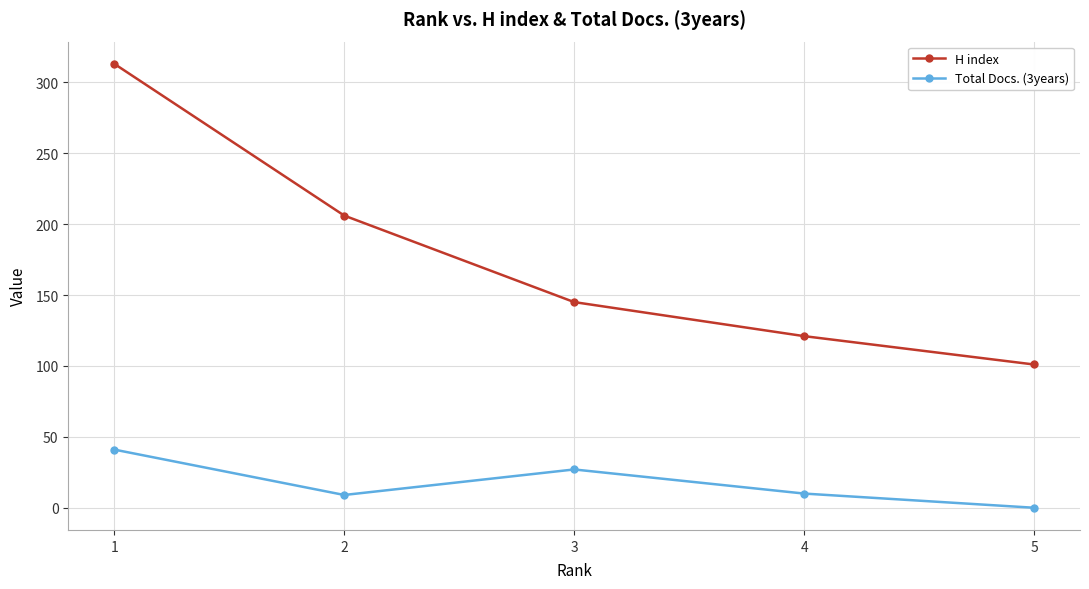

True or false: Total Docs. (3years) and H index intersect in this chart.

False